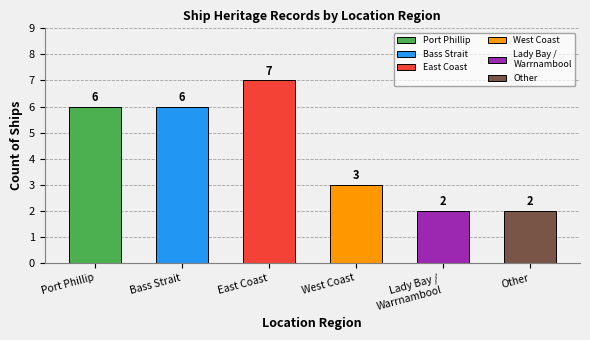

What is the ratio of the value at Other to the value at Port Phillip?

0.3